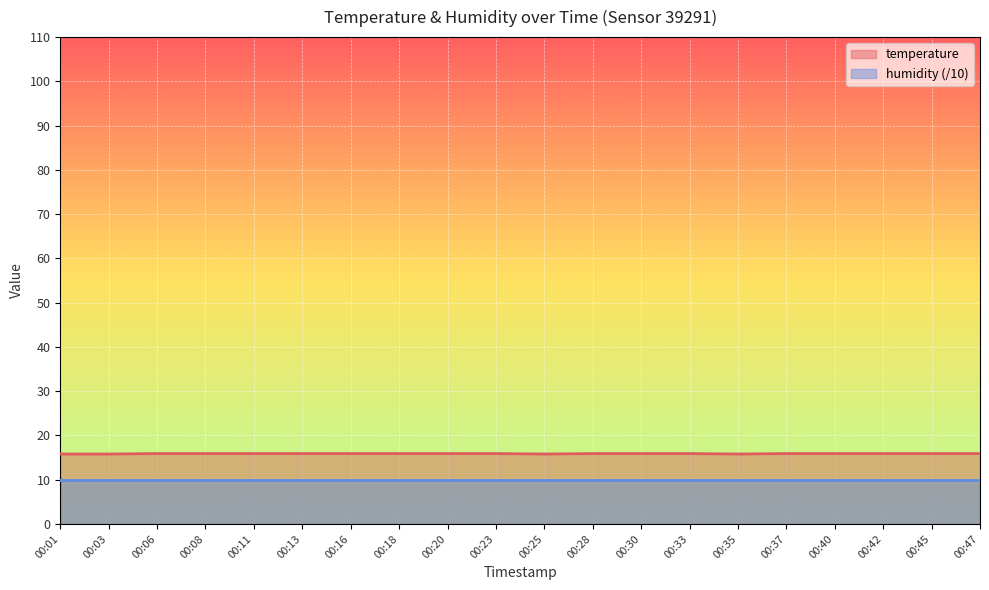

Reading left to right, list all the values displayed in this chart.

00:01=15.8	00:03=15.8	00:06=15.9	00:08=15.9	00:11=15.9	00:13=15.9	00:16=15.9	00:18=15.9	00:20=15.9	00:23=15.9	00:25=15.8	00:28=15.9	00:30=15.9	00:33=15.9	00:35=15.8	00:37=15.9	00:40=15.9	00:42=15.9	00:45=15.9	00:47=15.9